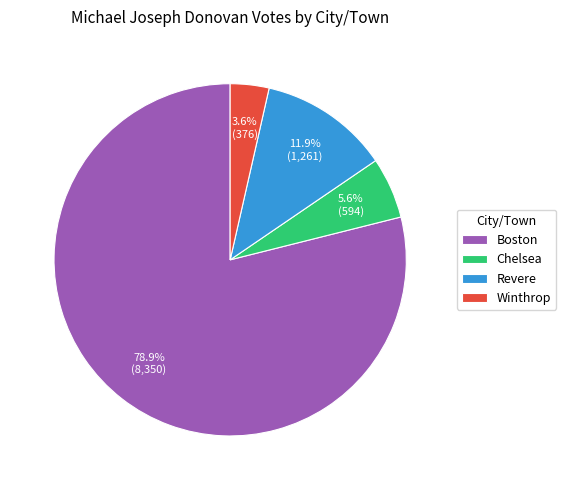

To the nearest percent, what is the difference between the Boston and Winthrop slice percentages?

75%